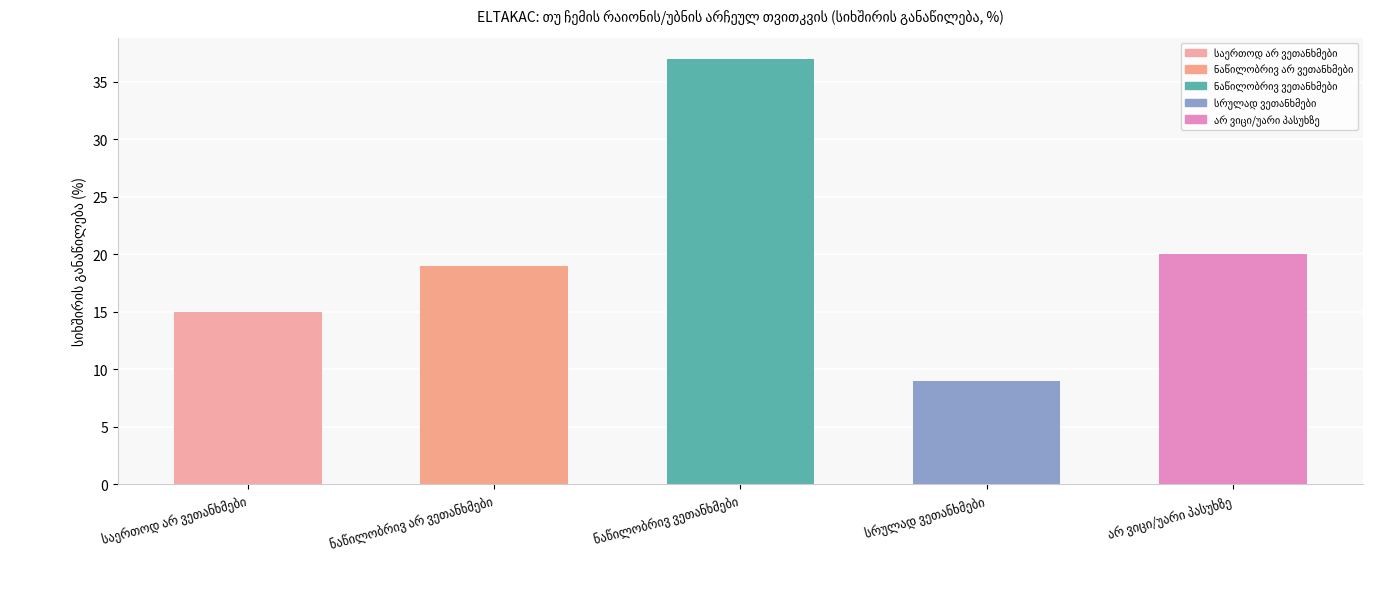

What is the difference between the second highest and second lowest values?

5